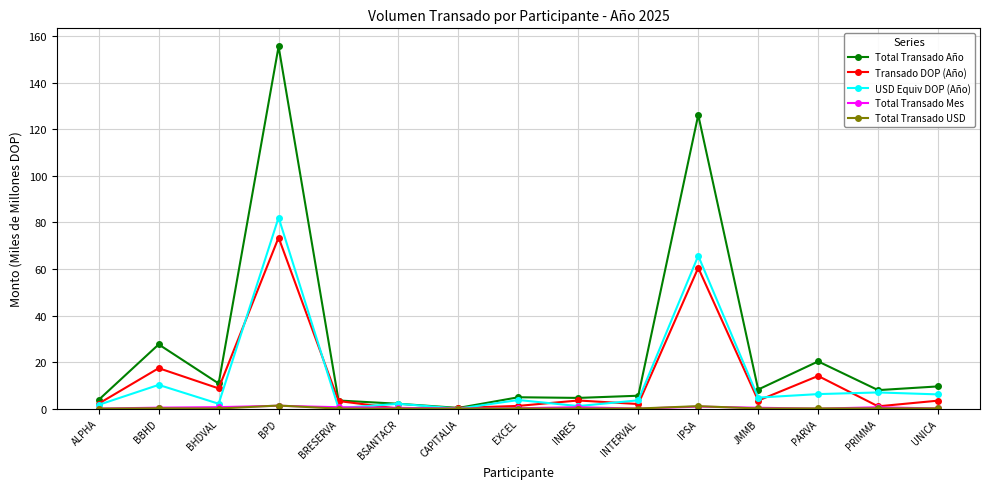

Which series has the widest spread of values?

Total Transado Año